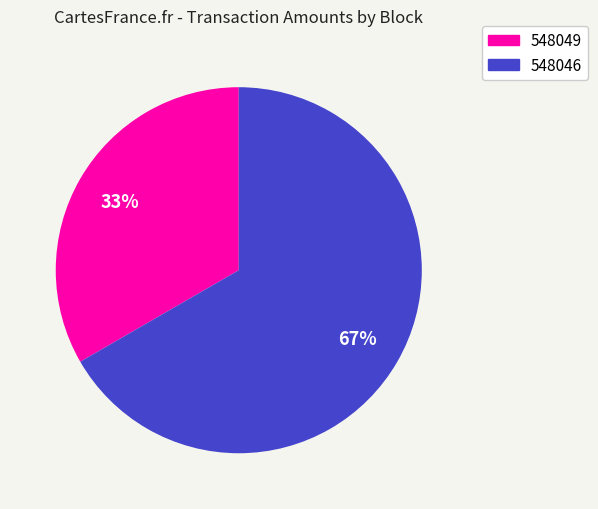

Which category accounts for the majority?

548046